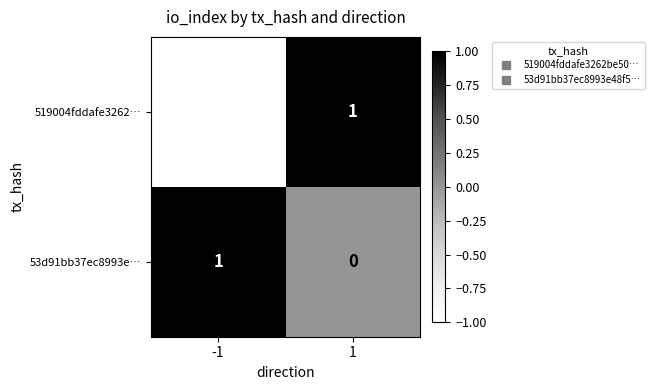

The value of 53d91bb37ec8993e… at -1 is 0. True or false?

False